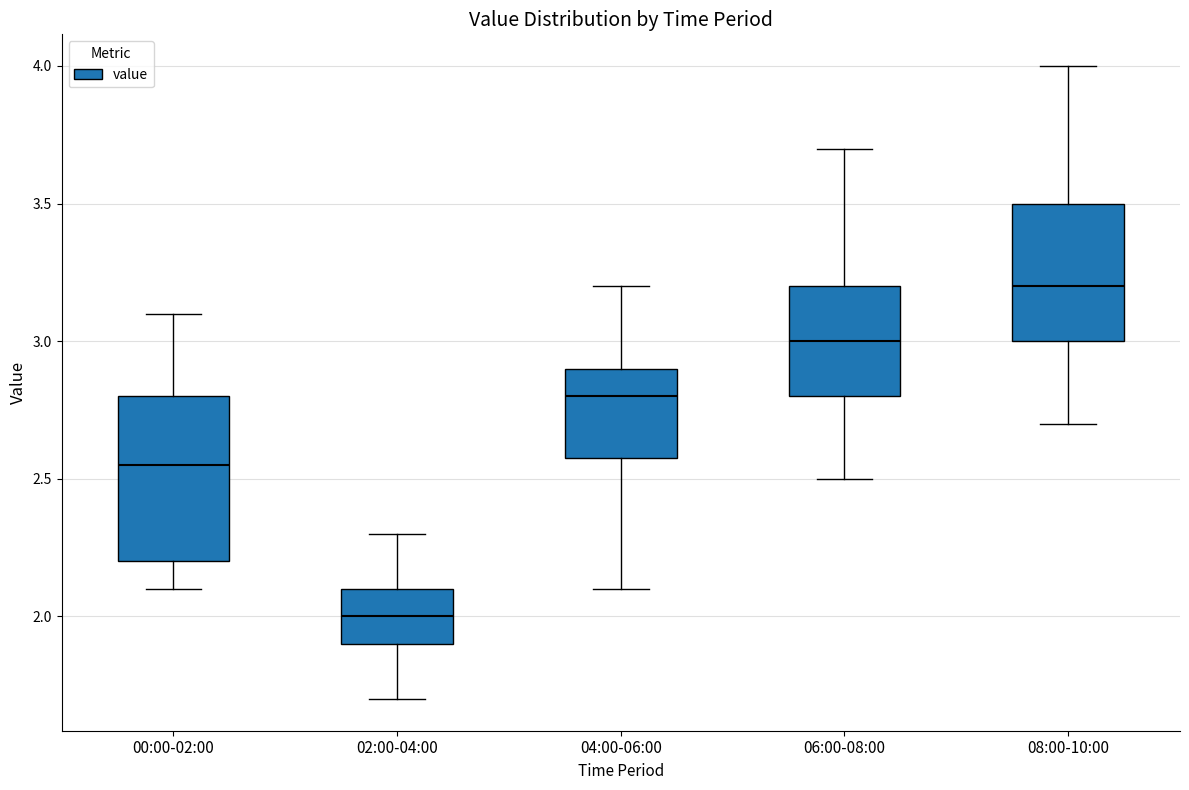

Where does the upper whisker of the box for 02:00-04:00 end on the y-axis? The values are not printed on the chart, so give them approximately, as read against the axis.

2.30